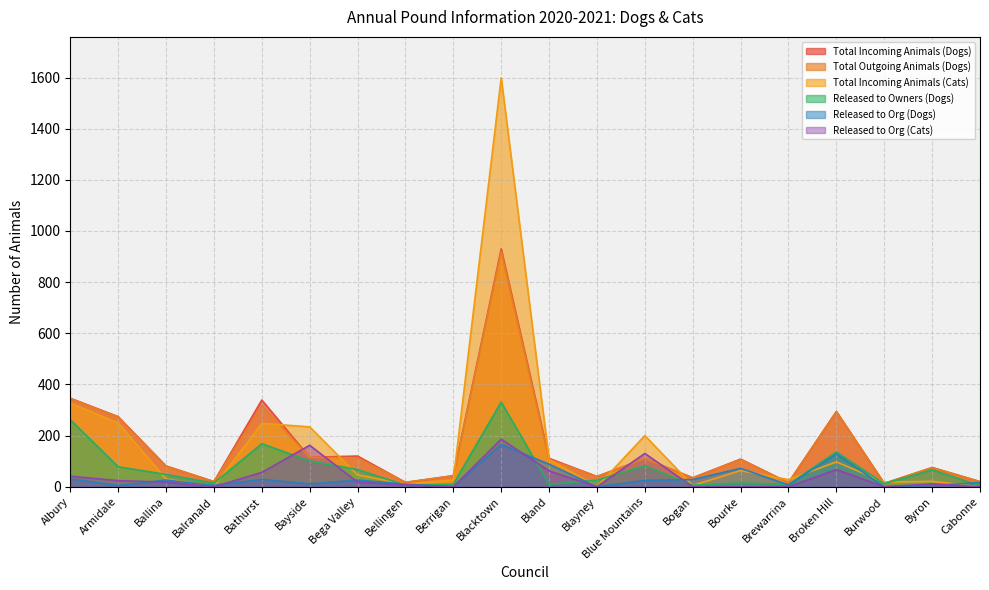

Between which two adjacent categories do Released to Org (Cats) and Released to Owners (Dogs) first intersect?

Bathurst and Bayside